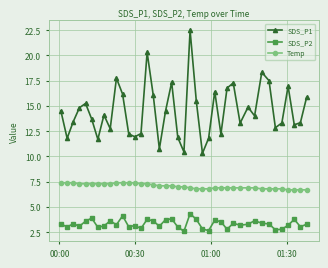

What is the lowest value of the SDS_P1 series?

10.3